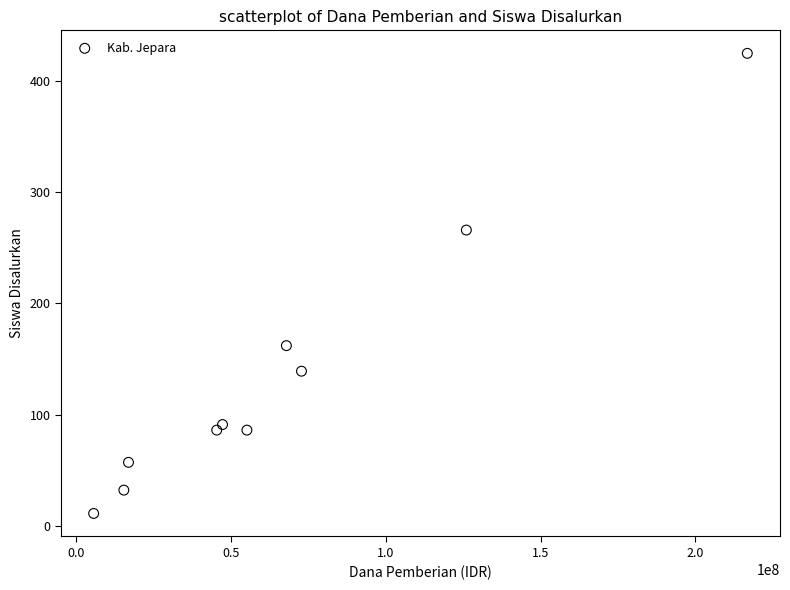

What Y value in the scatter plot is closest to 218?

266